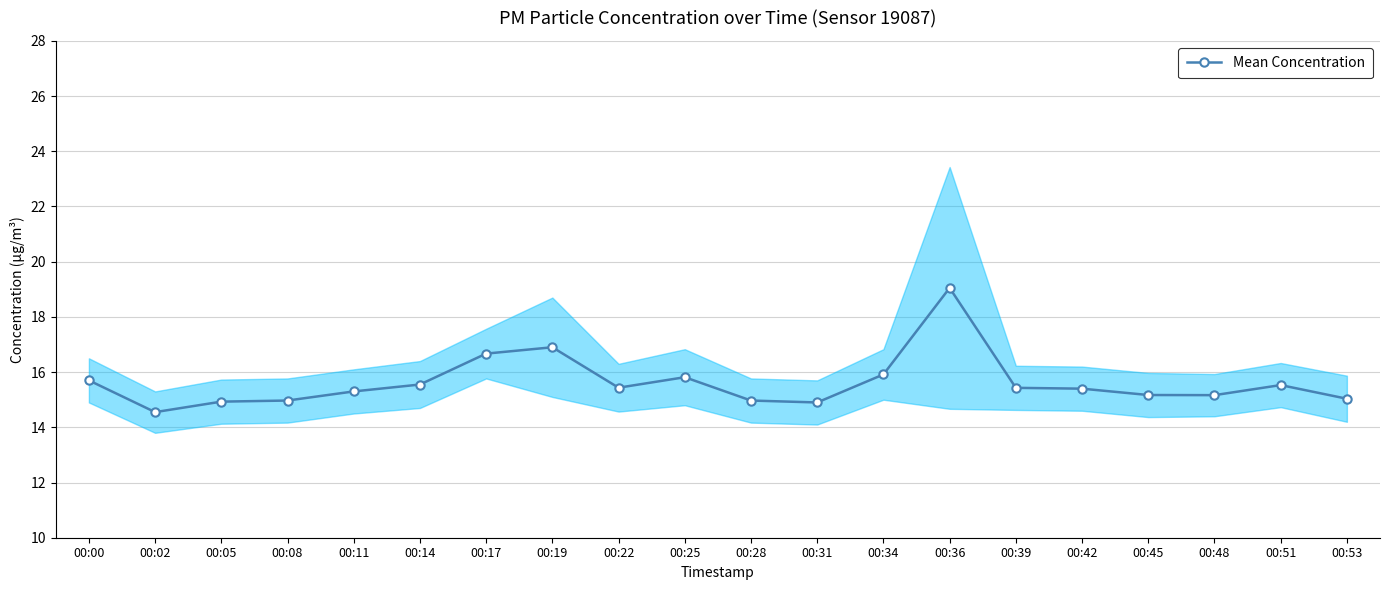

What value does the data have at 00:25?

15.8